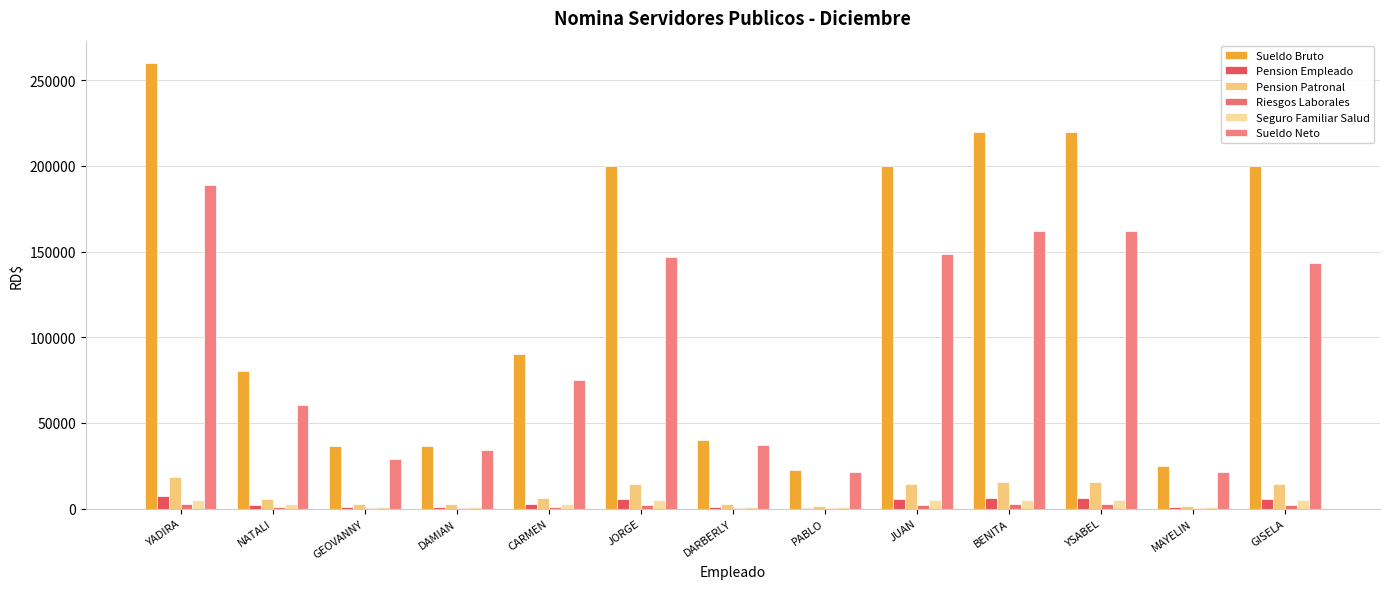

Which series has the widest spread of values?

Sueldo Bruto